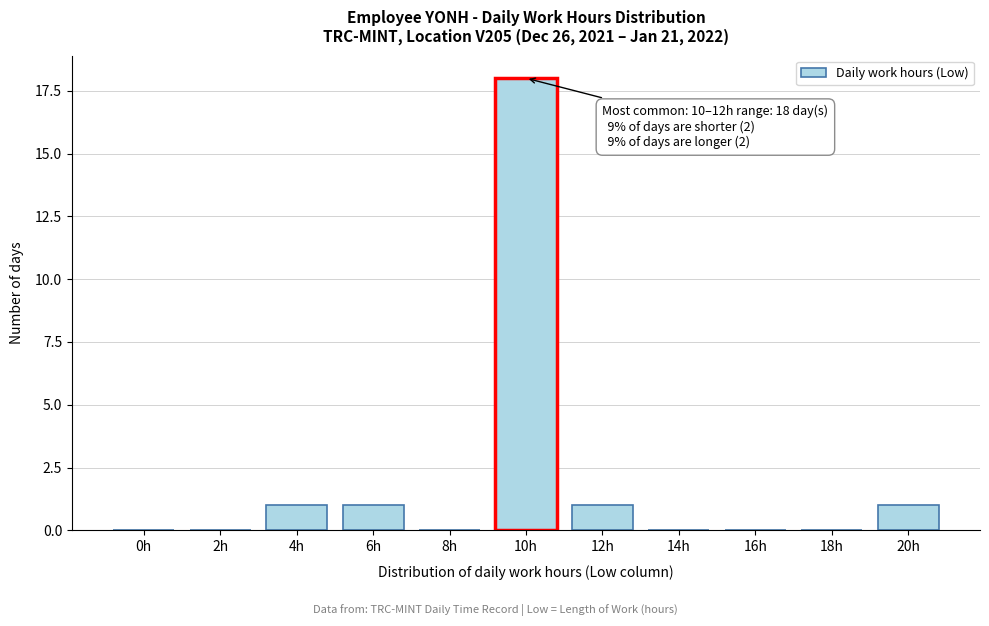

Reading right to left, extract all data points from this chart.

20h=1	18h=0	16h=0	14h=0	12h=1	10h=18	8h=0	6h=1	4h=1	2h=0	0h=0